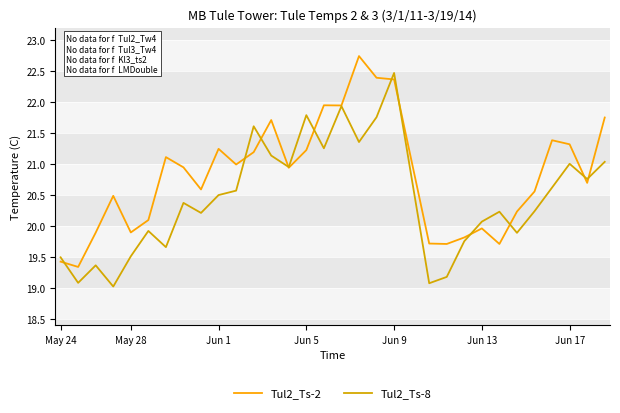

What is the average value of the Tul2_Ts-8 series?

20.4